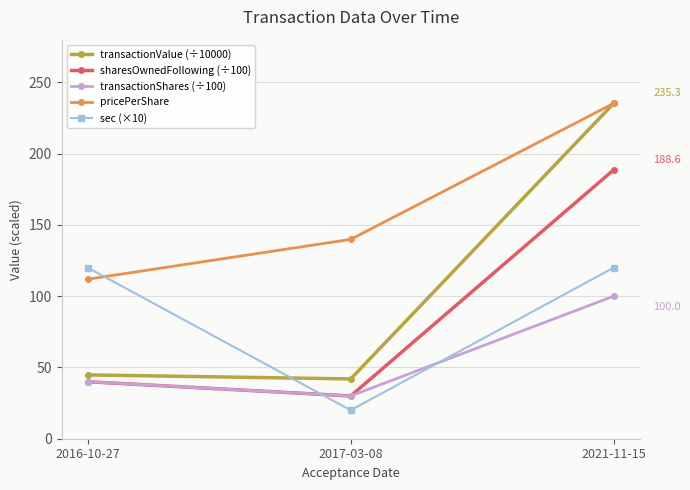

Is this an area chart (filled region under the line)?

No